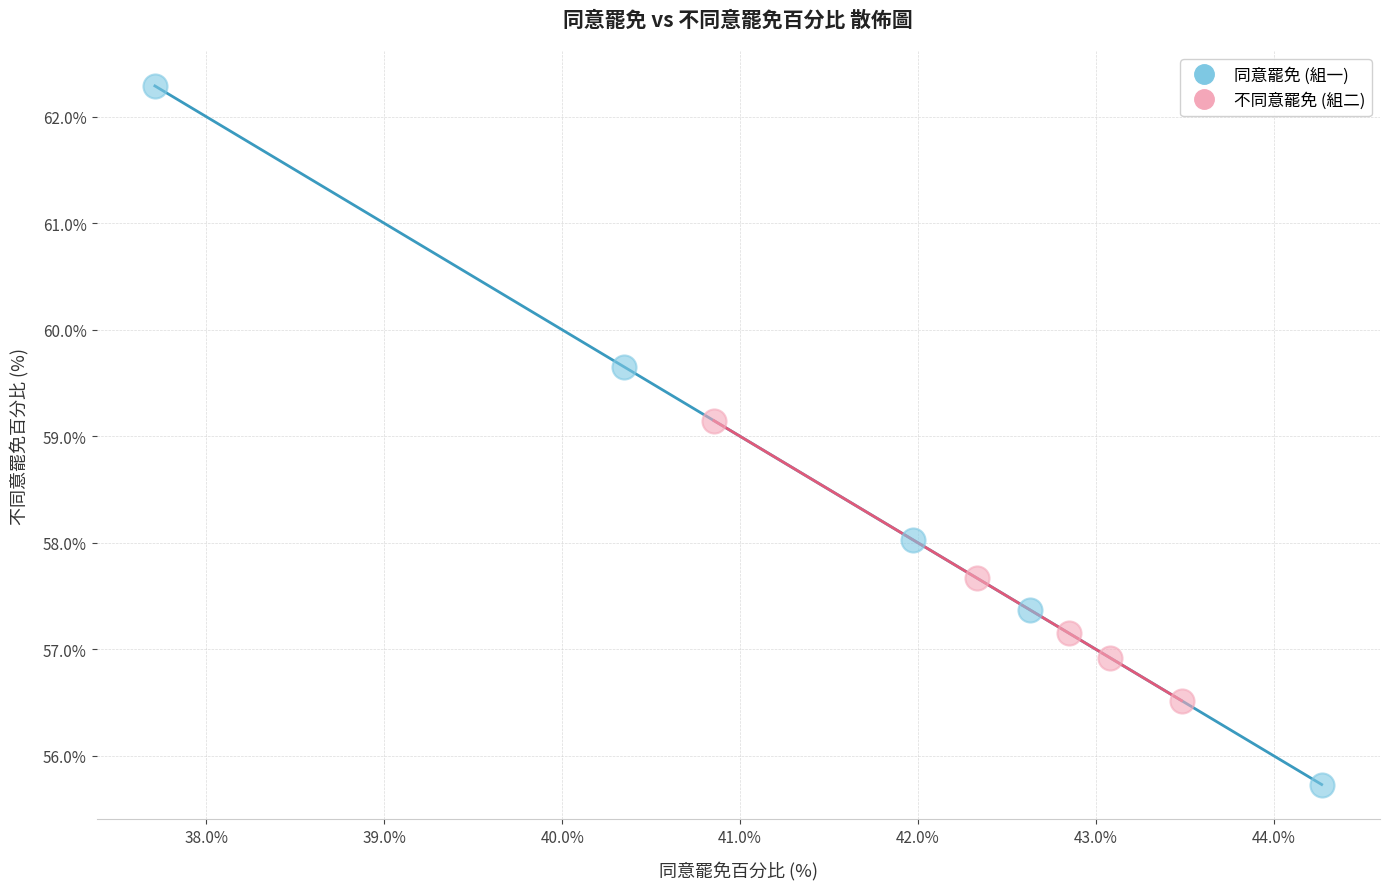

Which series contains the highest Y value?

同意罷免 (組一)